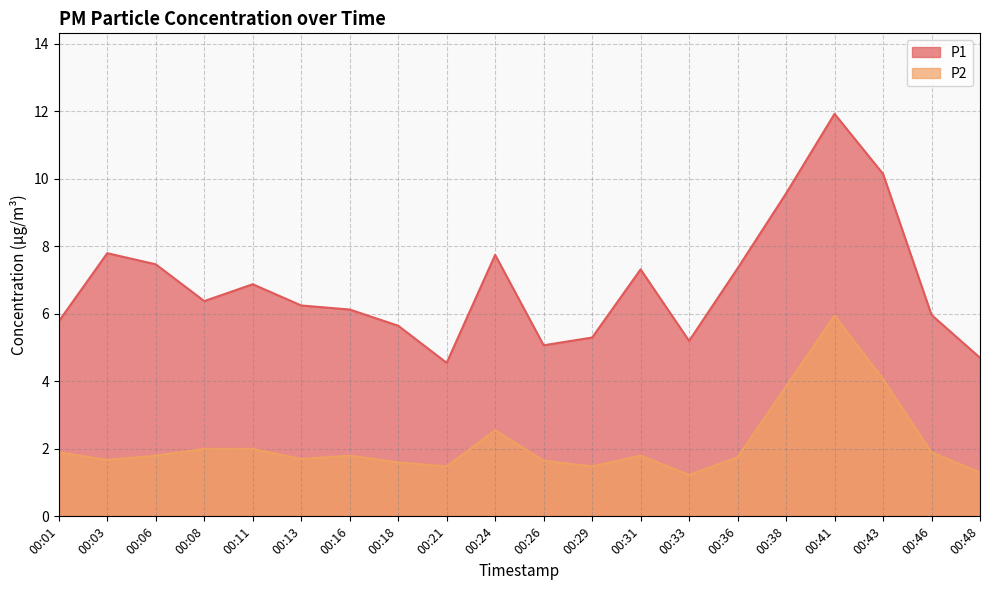

Rank the series by their maximum value, from highest to lowest.

P1, P2